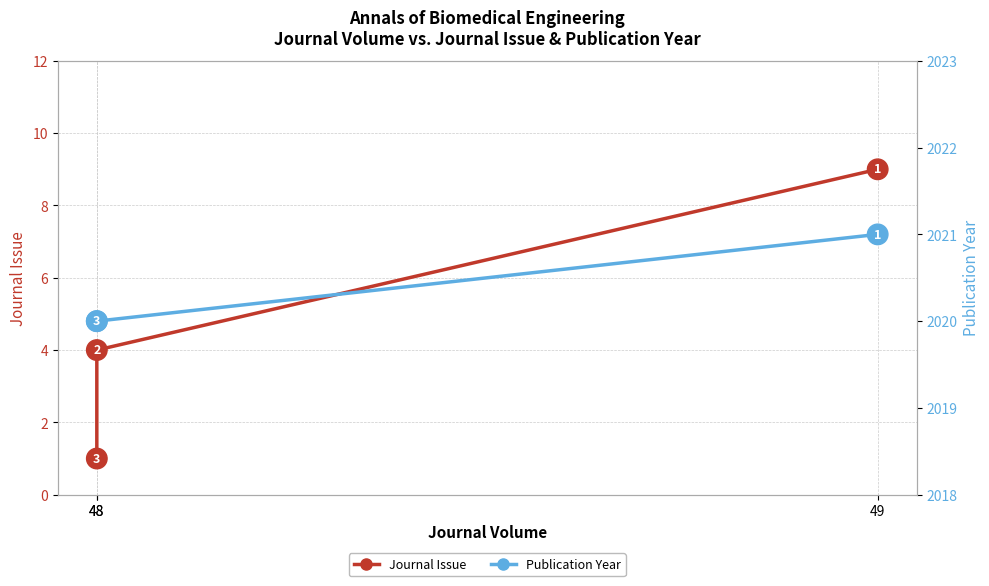

At which label does Journal Issue first exceed 4?

49